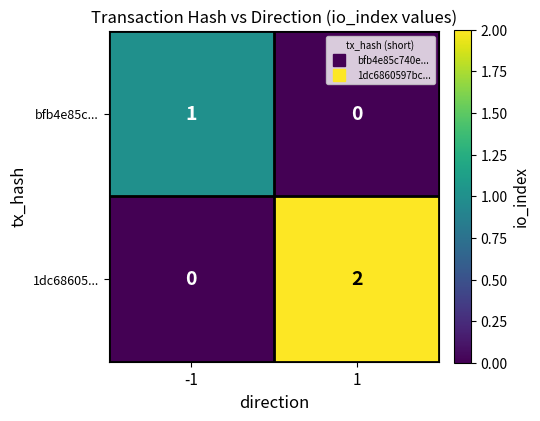

How many values in the bfb4e85c... series are below 1?

1